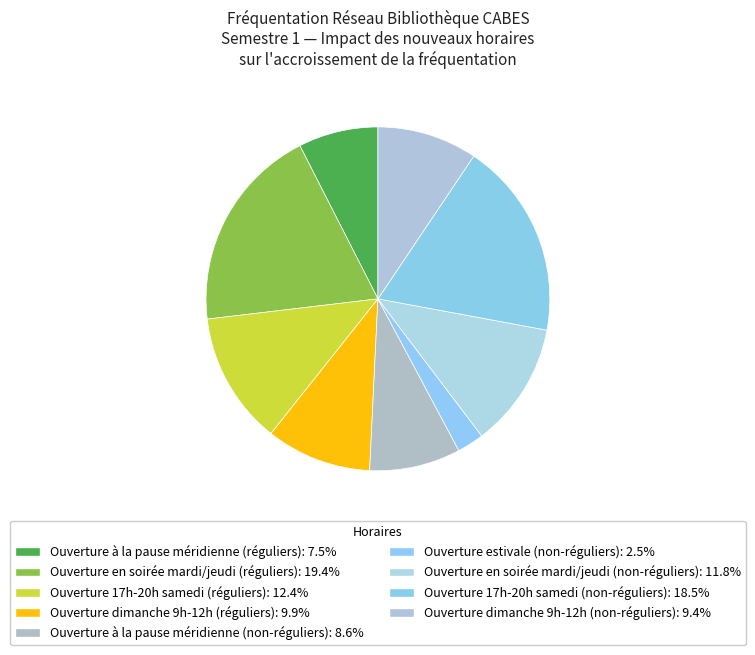

Is it true that Ouverture à la pause méridienne (non-réguliers) is 9% of the pie?

True